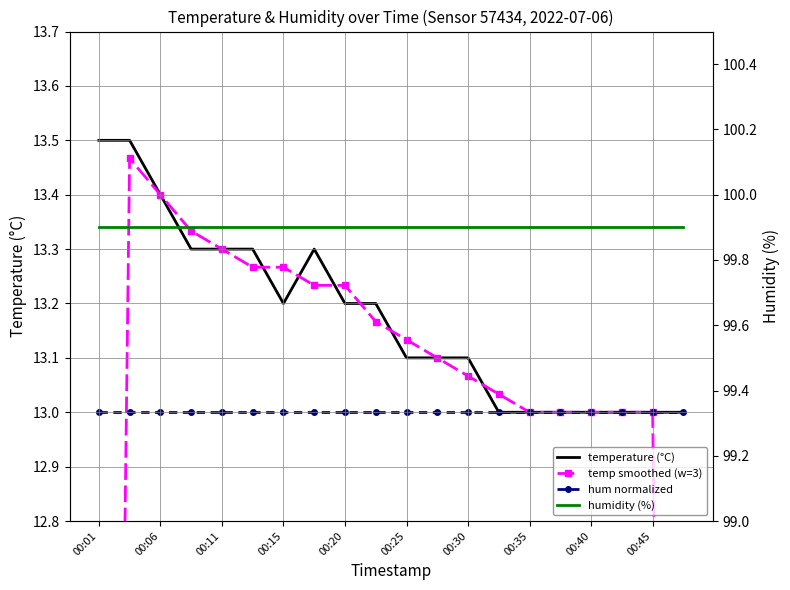

Which label corresponds to the largest value in the chart?

00:01